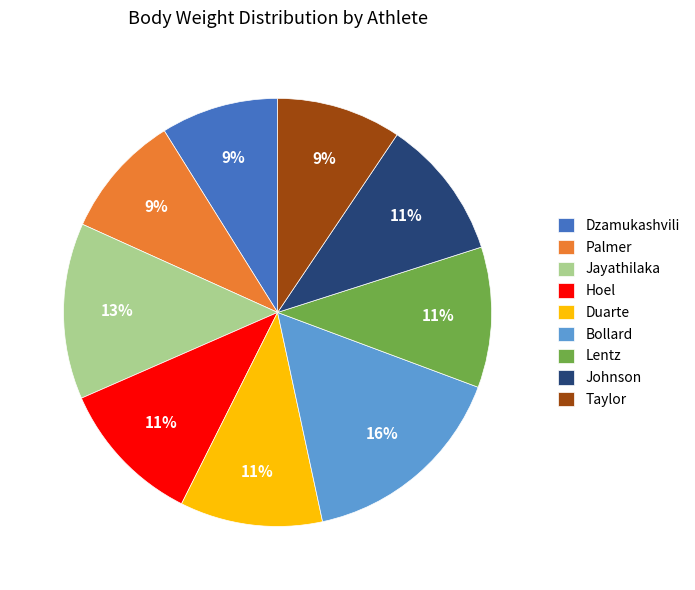

Does Dzamukashvili represent more than half of the total?

No